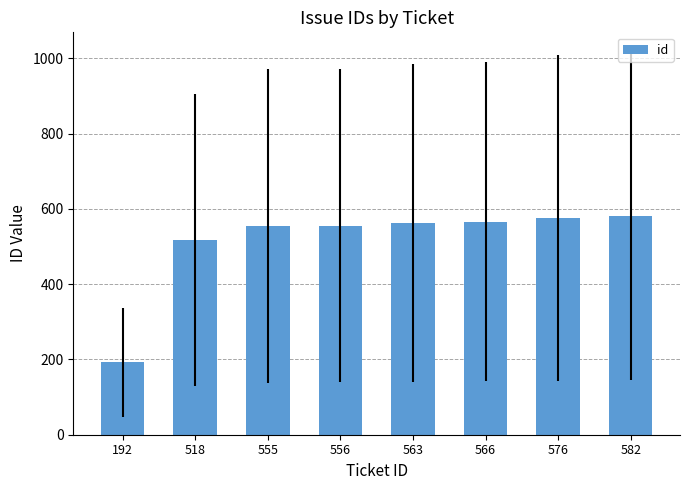

What is the change in value from 563 to 582?

+19